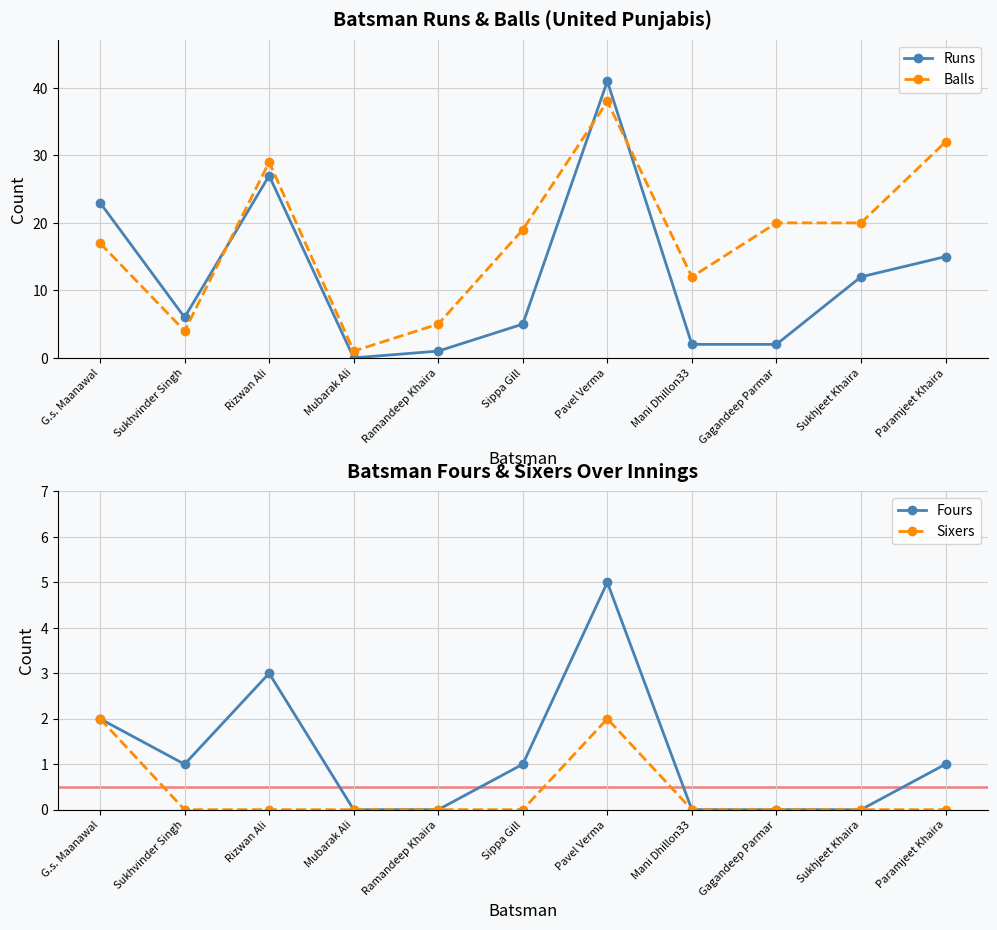

Is this an area chart (filled region under the line)?

No